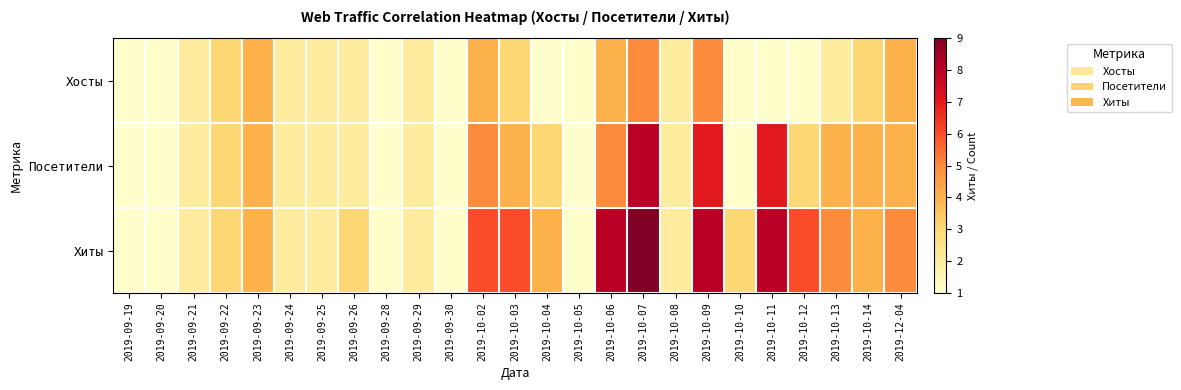

At 2019-10-03, list the series in order from smallest to largest.

Хосты, Посетители, Хиты